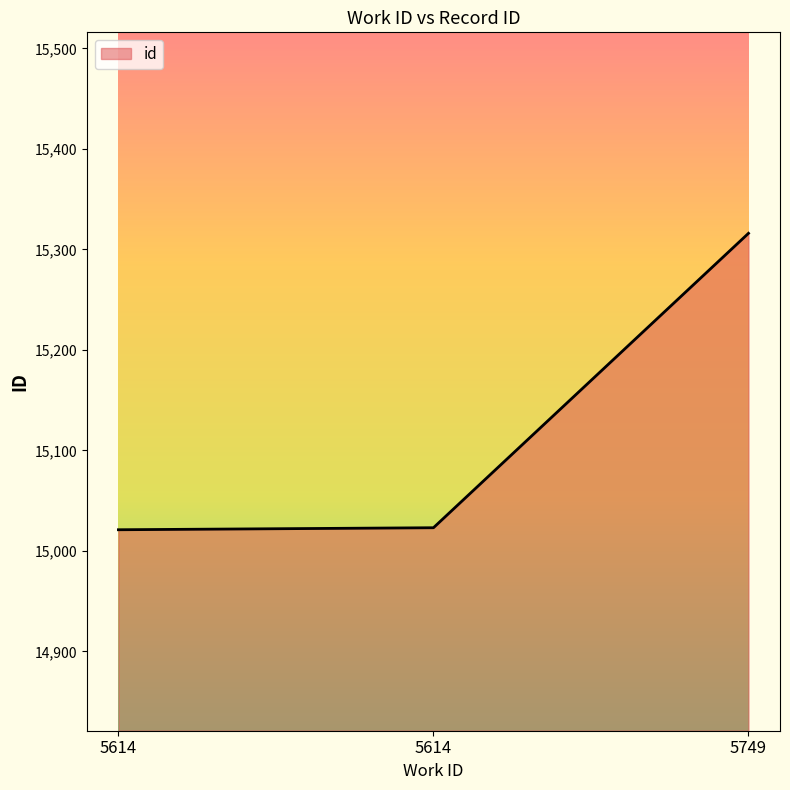

How many categories are shown in the chart?

3